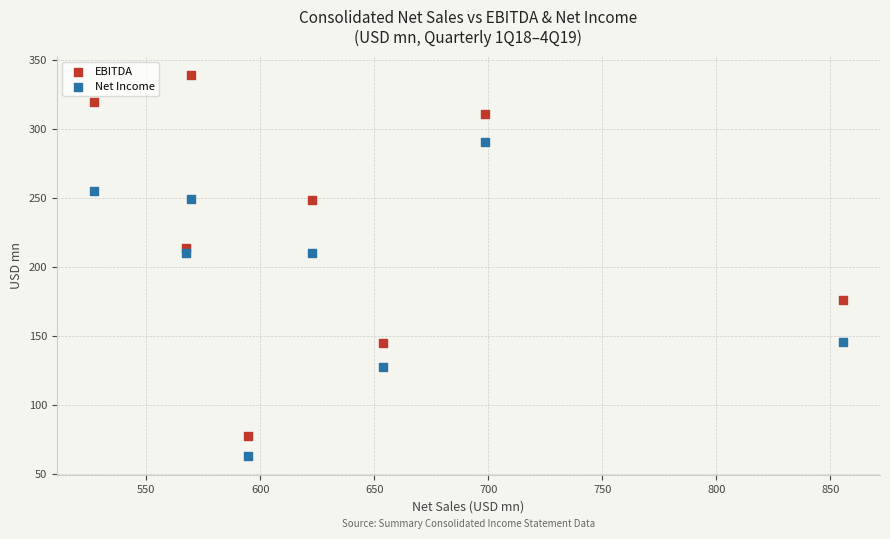

Which series has the widest spread of Y values?

EBITDA